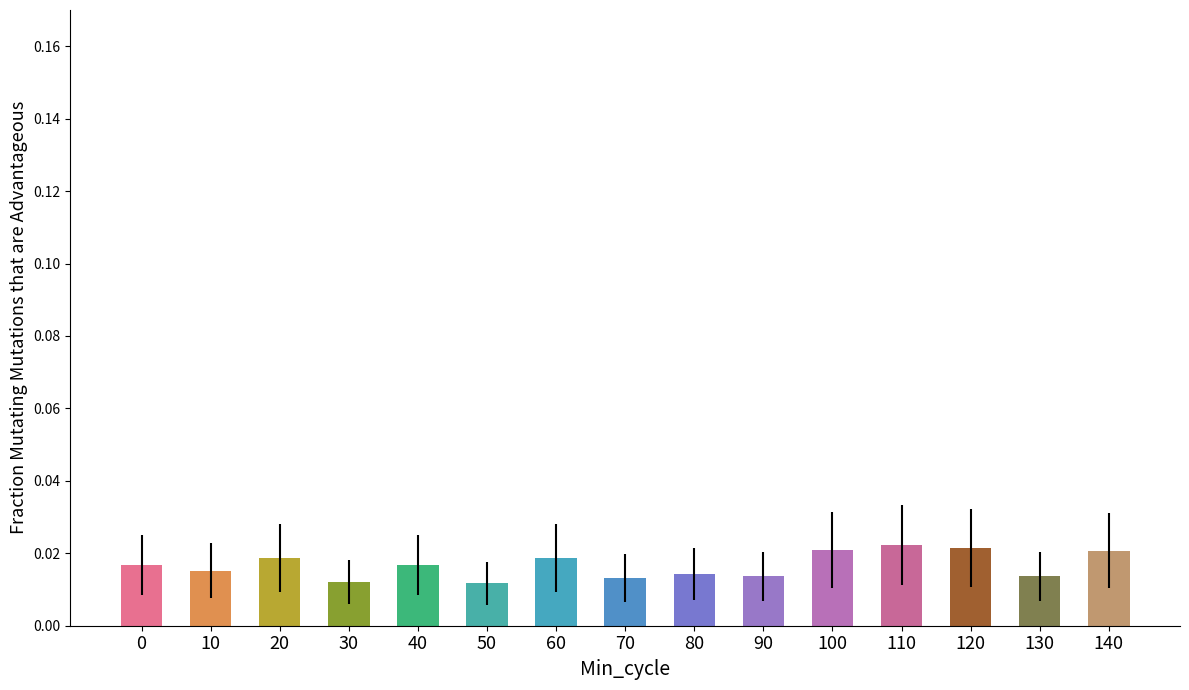

Between 100 and 130, which is larger?

100